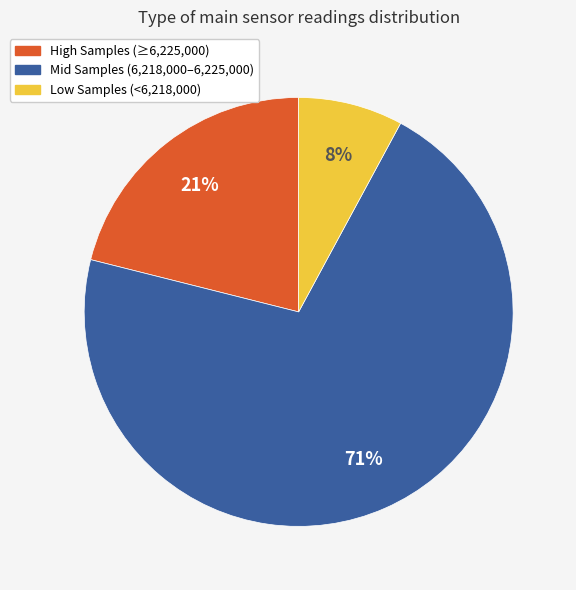

Is there a majority slice in this chart?

Yes